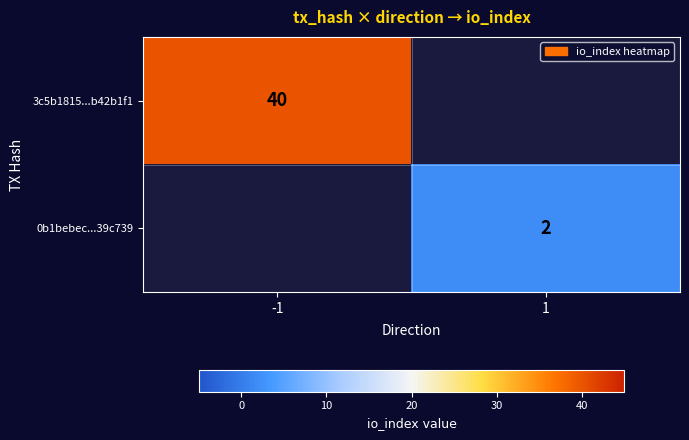

True or false: 3c5b1815...b42b1f1 has a value of 12 at -1.

False